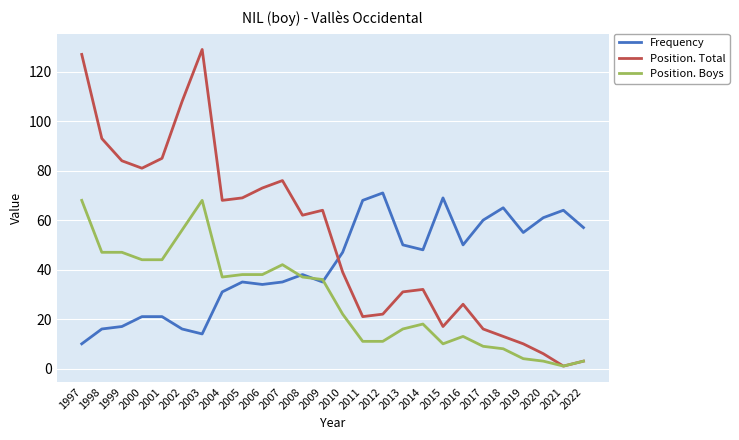

True or false: Frequency has more than 0 interior local peaks.

True